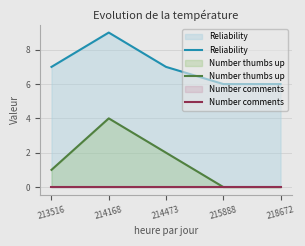

List the labels in order of Number comments value, largest first.

213516, 214168, 214473, 215888, 218672